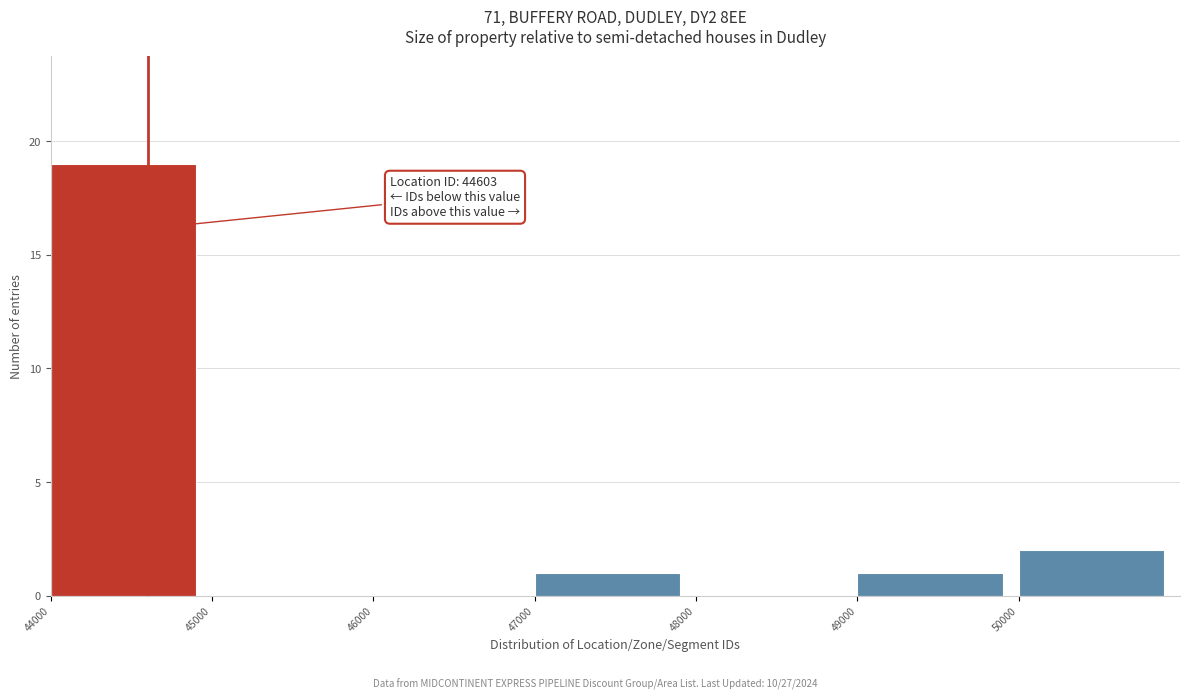

Over which range of the x-axis is the bar tallest?

44000 to 45000